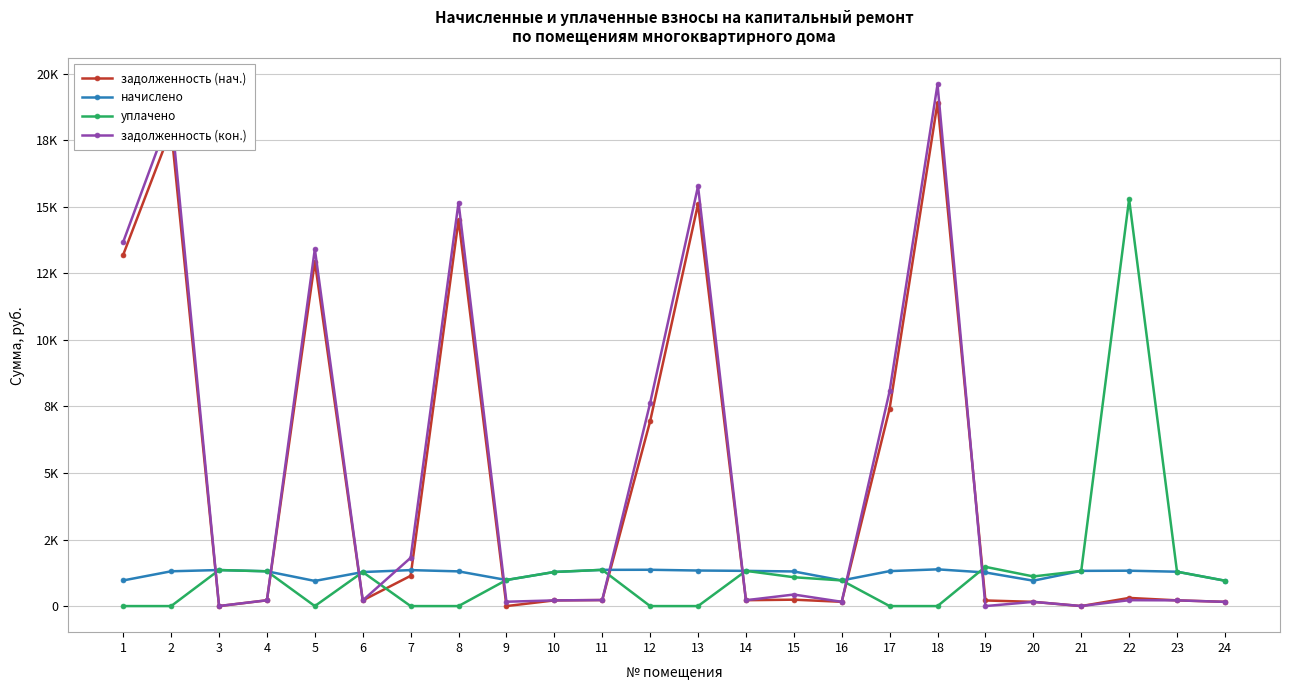

True or false: задолженность (кон.) and уплачено intersect in this chart.

True